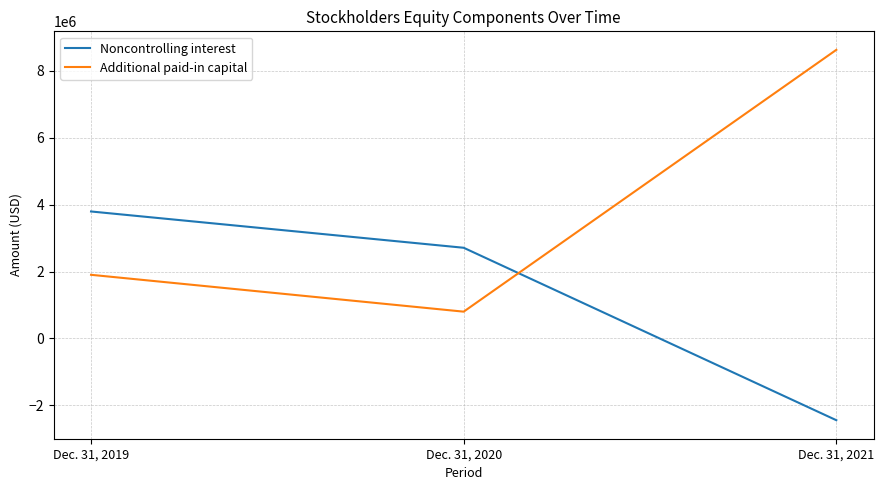

Reading left to right, what are all the values shown in this chart?

Noncontrolling interest: 3798022	2712936	-2443309
Additional paid-in capital: 1904374	802370	8630910